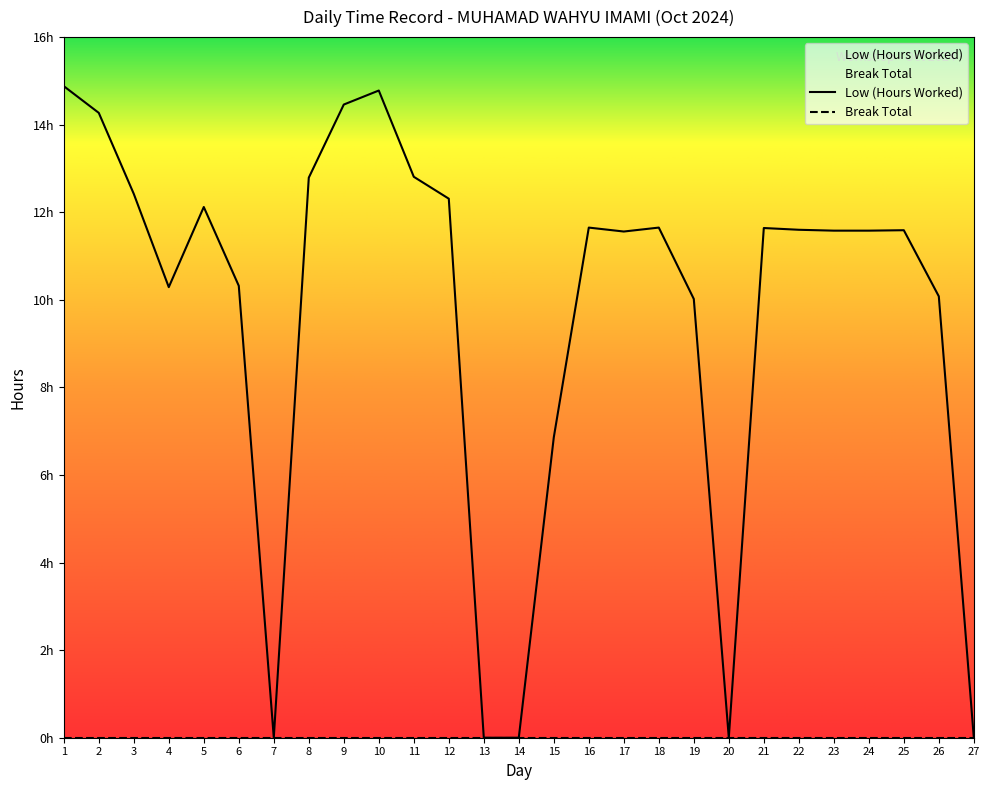

Where is the first local minimum?

4